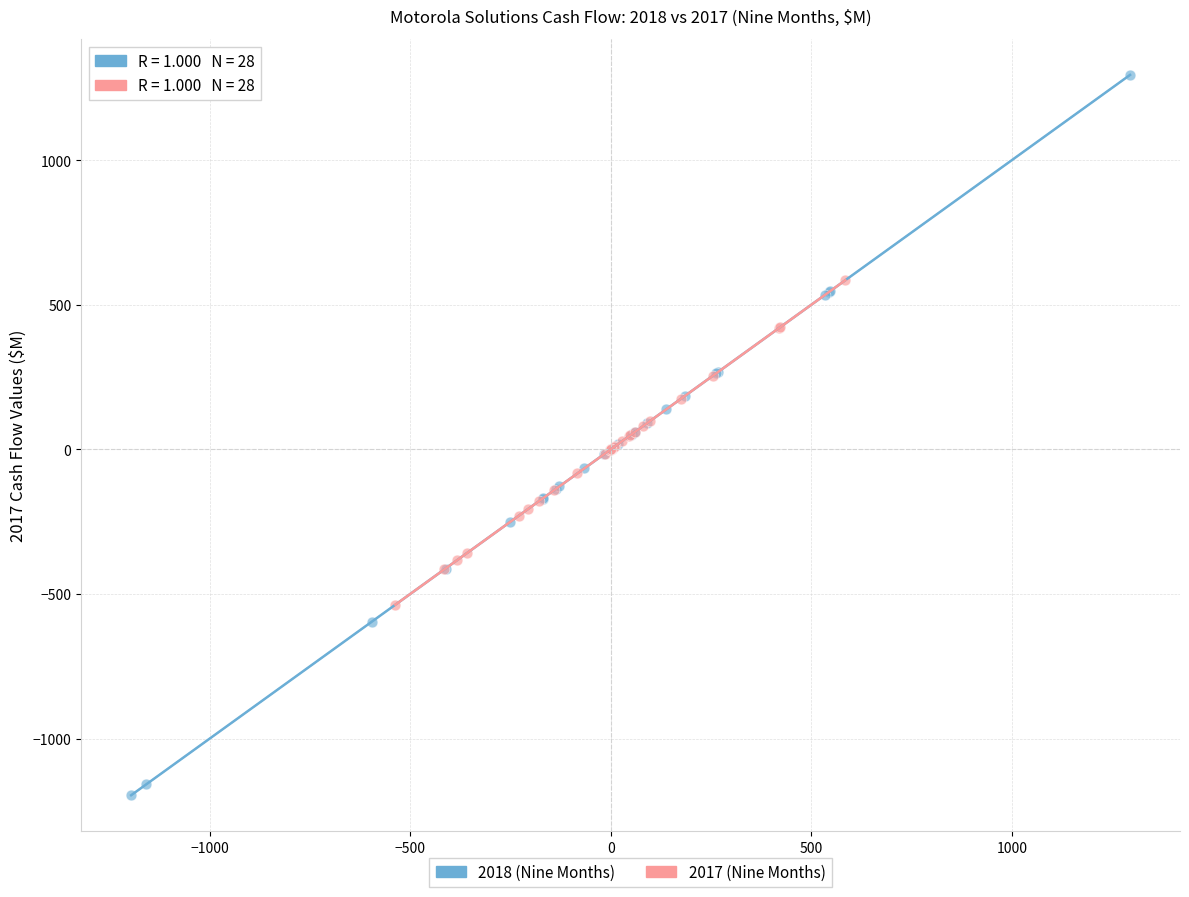

Which series reaches the maximum Y coordinate?

2018 (Nine Months)